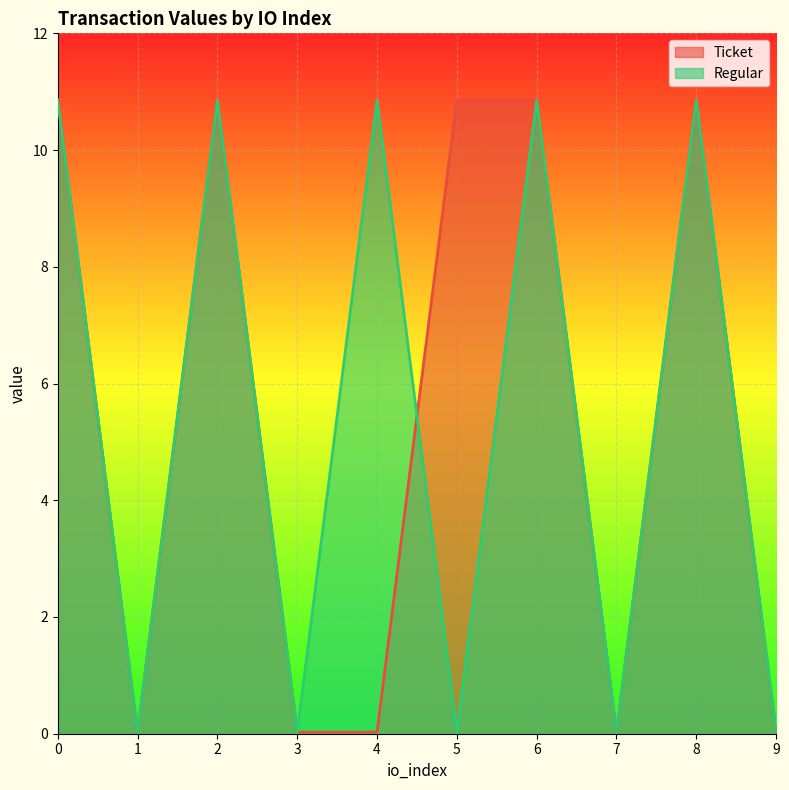

At how many categories does at least one series exceed 4?

6